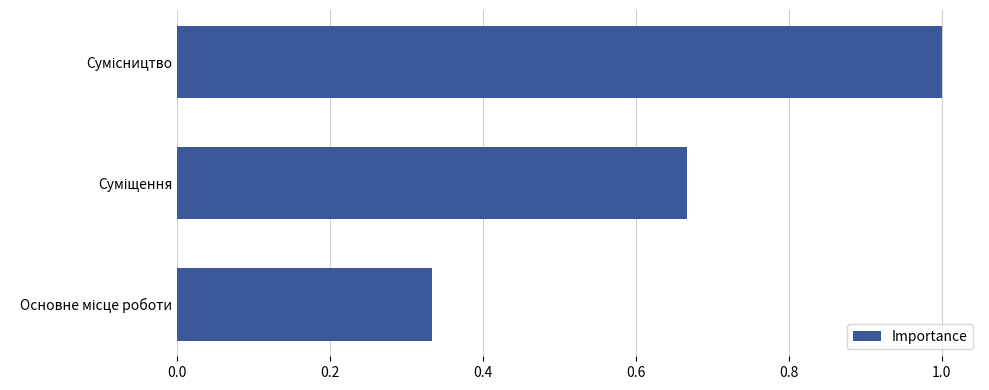

How many categories are shown in the chart?

3